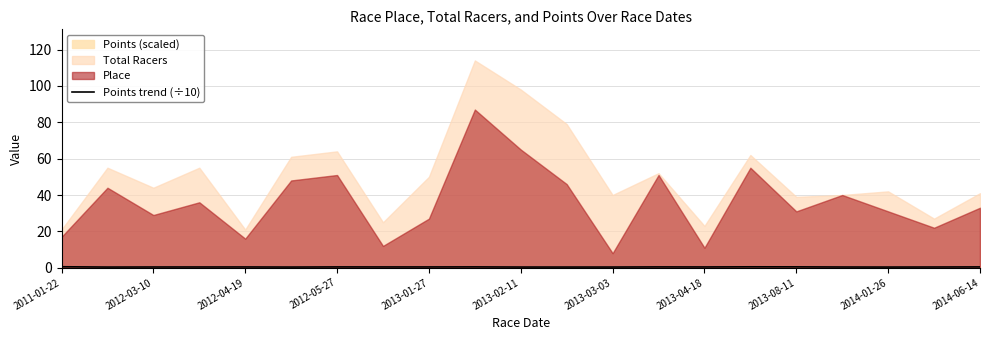

The Points trend (÷10) series shows 0.4 at 2013-04-18. True or false?

True